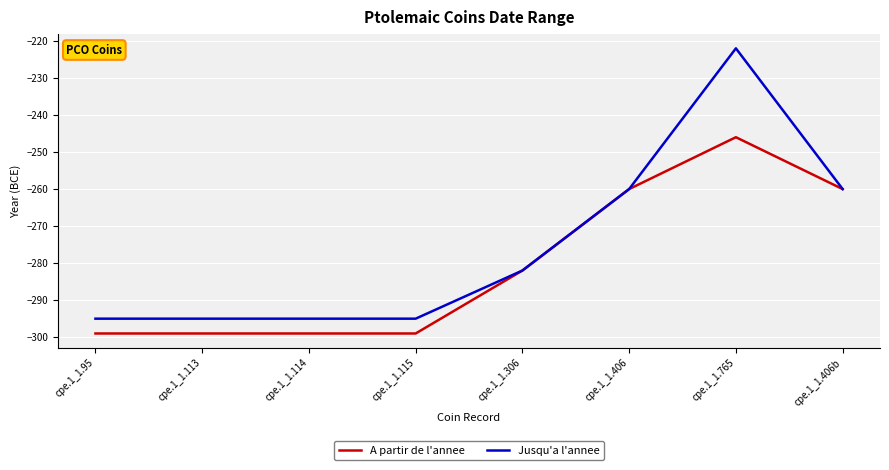

What position from the left is cpe.1_1.306?

5